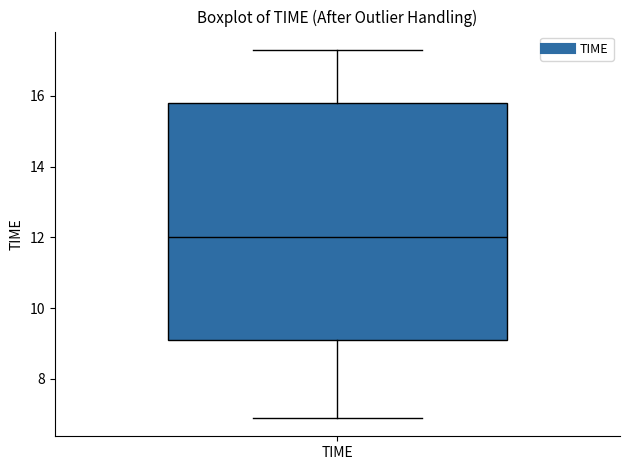

Read this box plot against the y-axis: the position of the median line, the range covered by the box, and the ends of both whiskers. The values are not printed on the chart, so give them approximately, as read against the axis.

median 12.0, box 9.2 to 15.8, whiskers 7.0 to 17.4